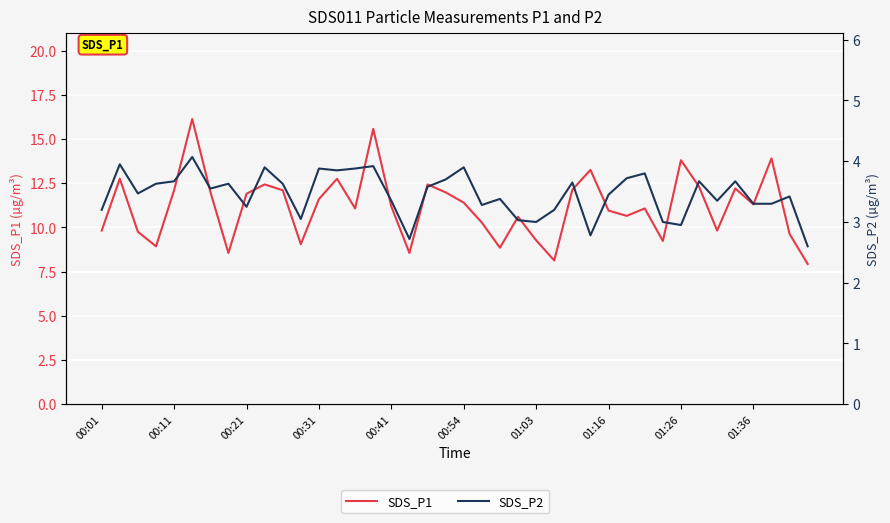

Between 00:31 and 16, which series saw the biggest shift?

SDS_P1